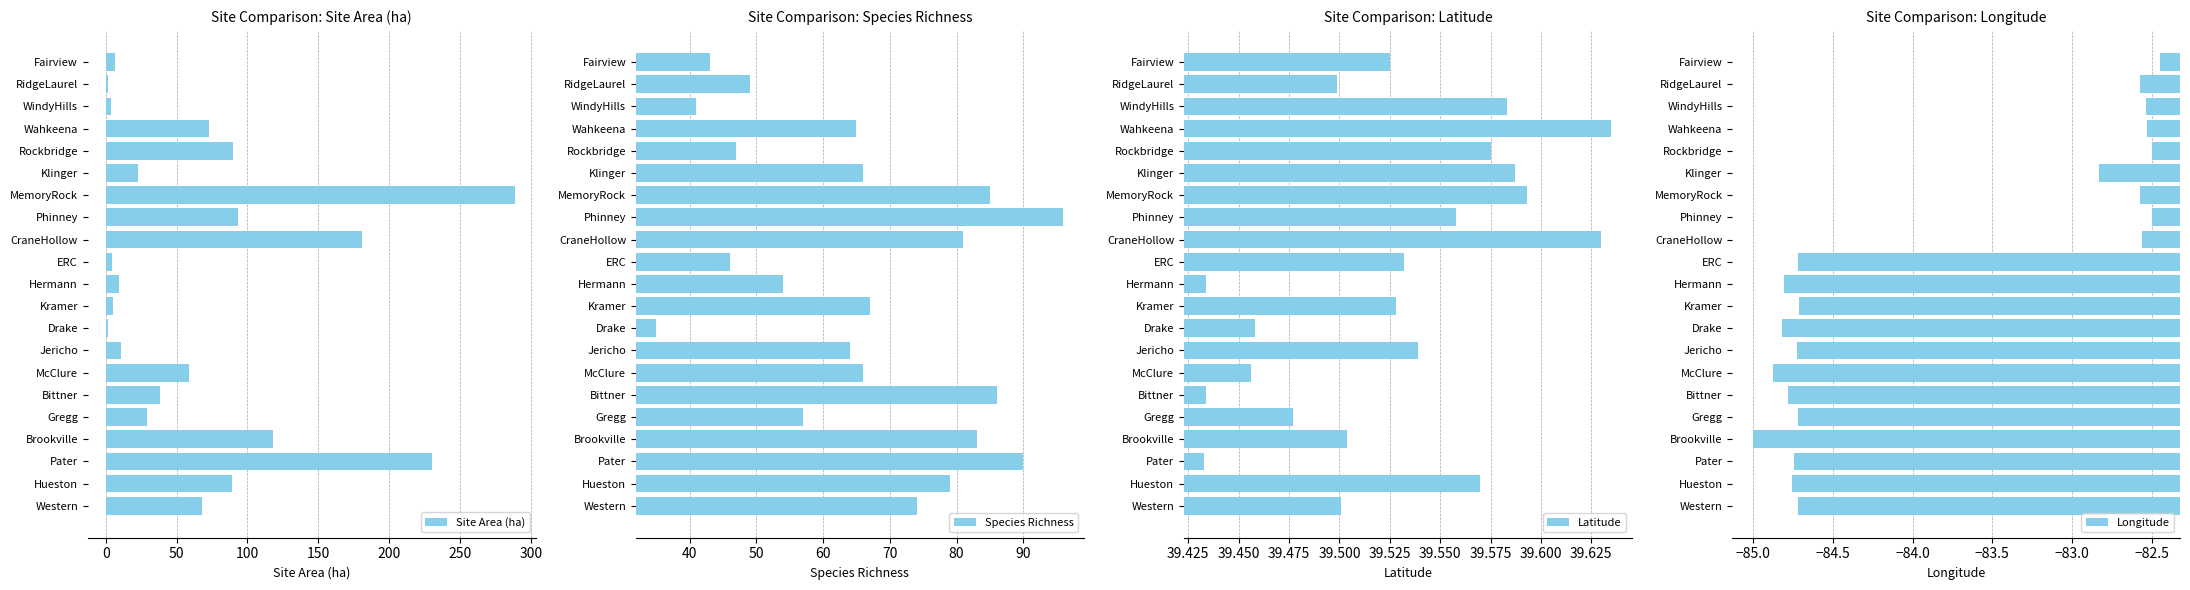

What is the sum of all Site Area (ha) values?

1425.5